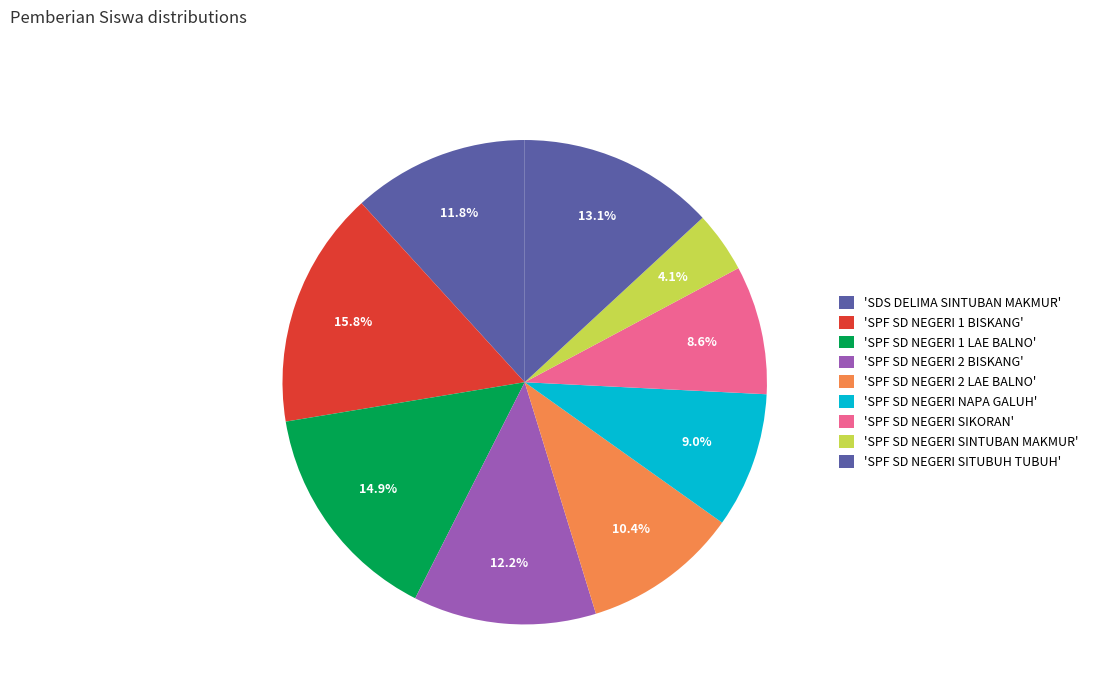

Count the number of slices in the pie.

9